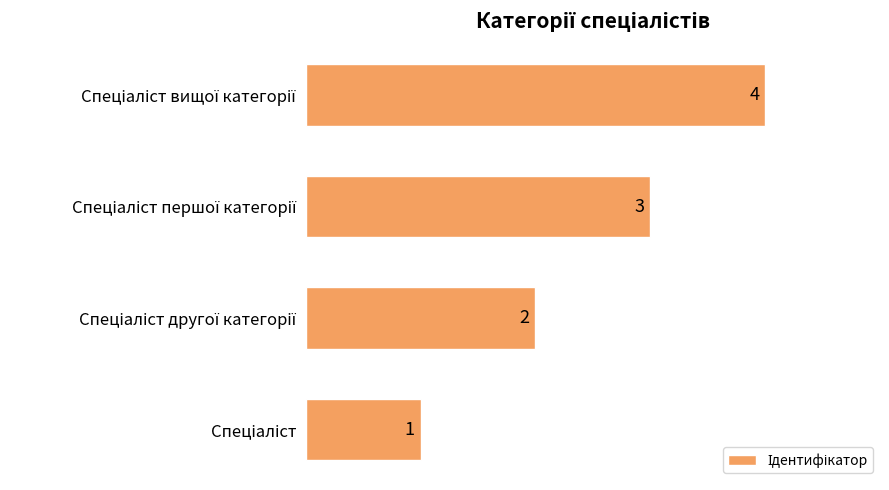

Count the values in the range 2 to 4.

3